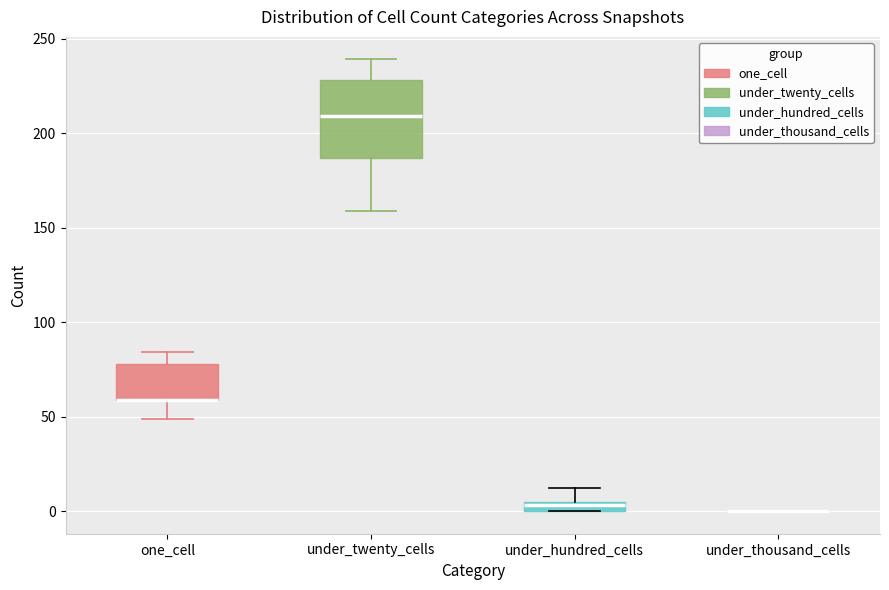

Comparing the boxes themselves (not the whiskers), which one is the tallest?

under_twenty_cells